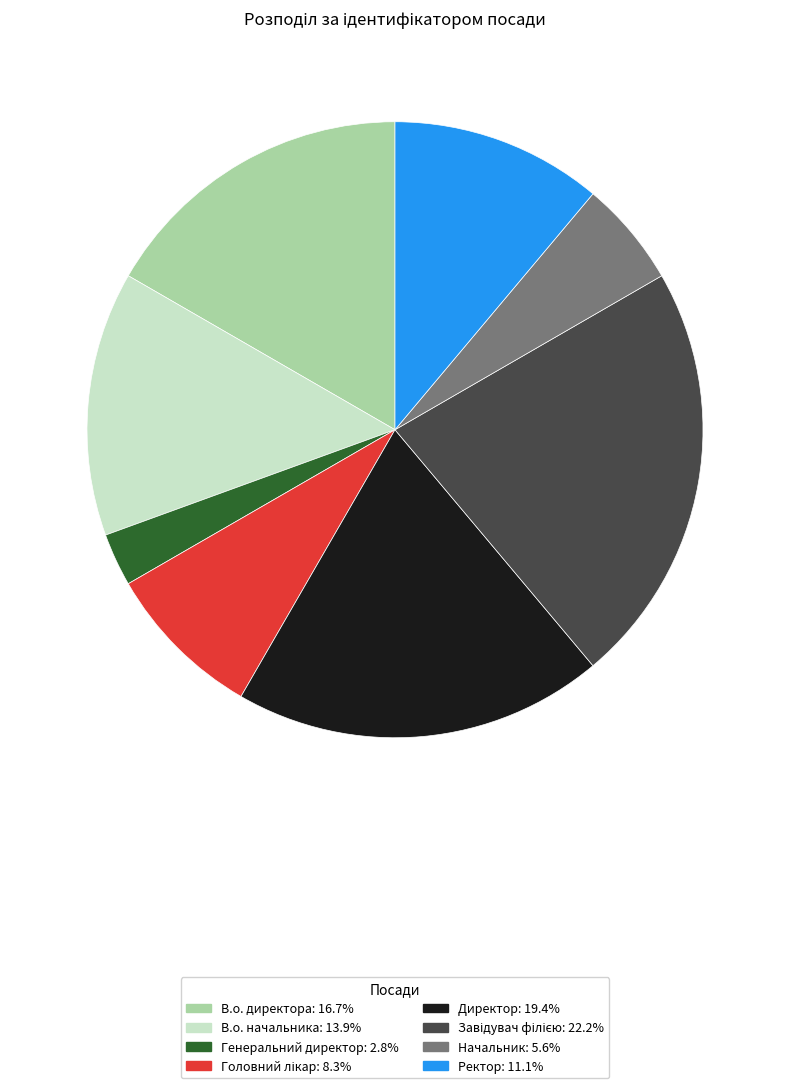

Which slice is the smallest?

Генеральний директор